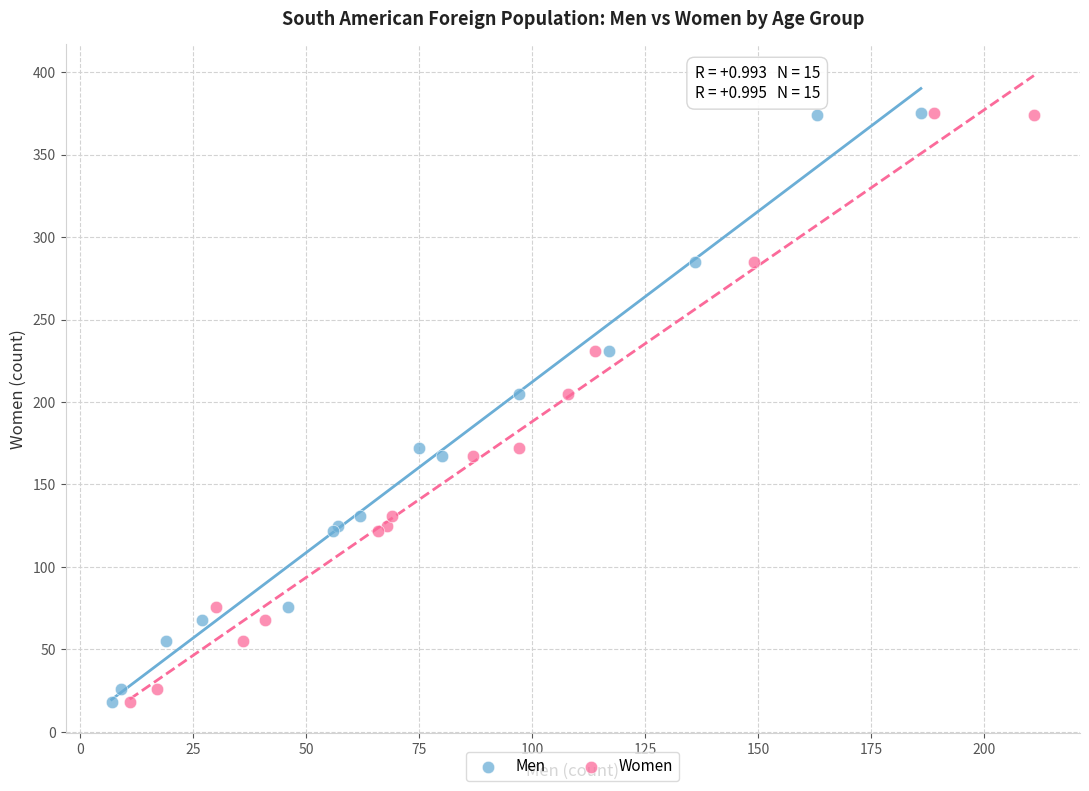

What are all the series names shown in the legend?

Men, Women